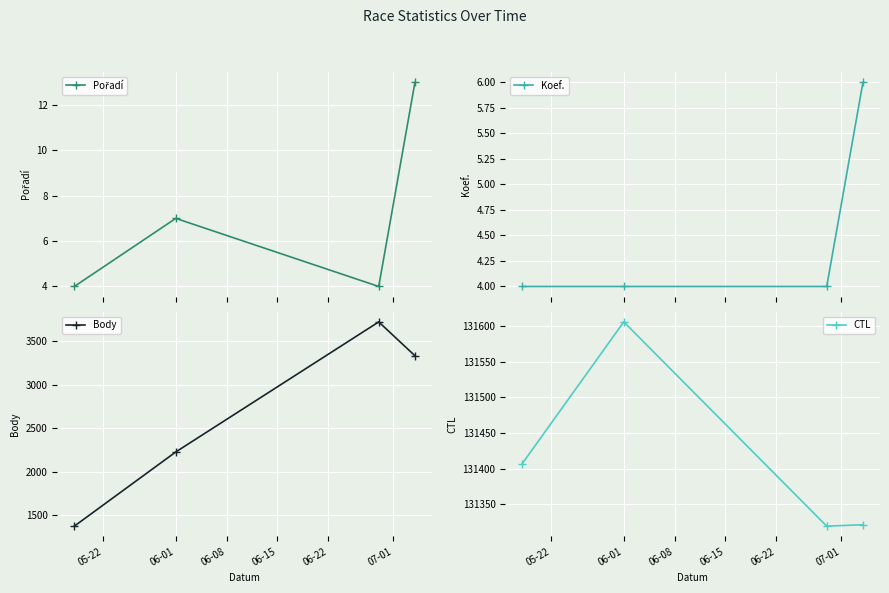

In Body, how many points are higher than both neighbors (excluding endpoints)?

1